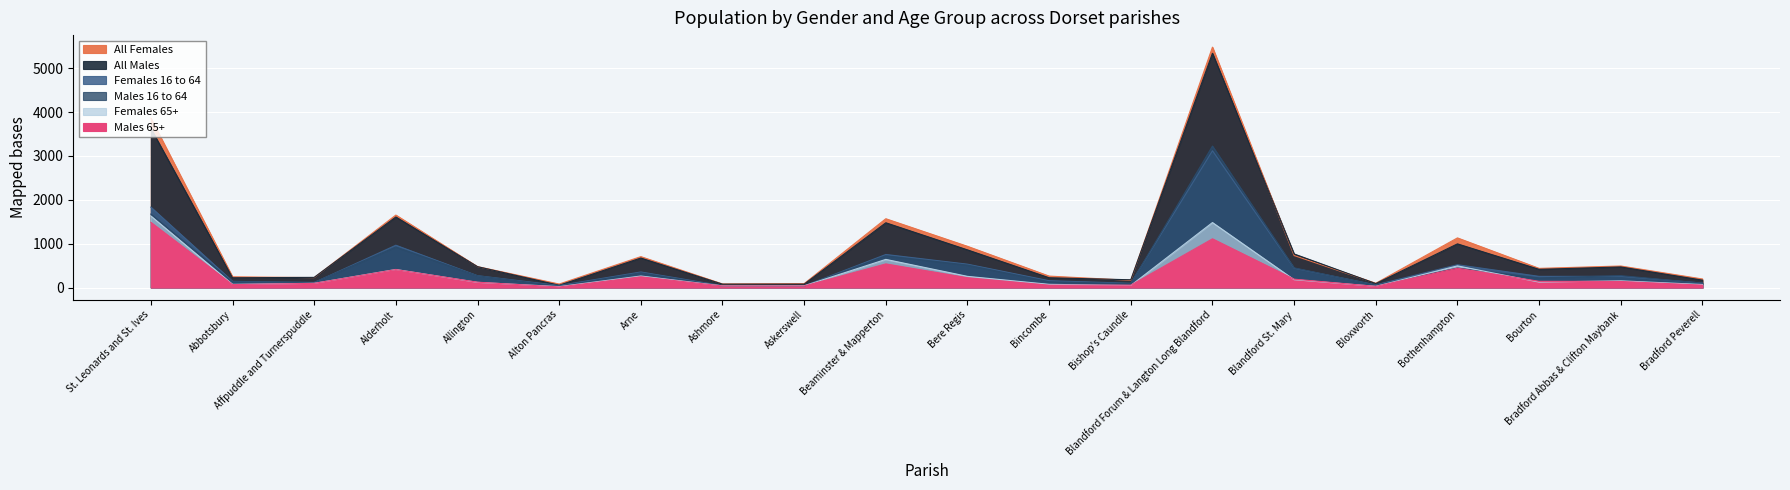

How many values in the All Females series exceed 477?

9